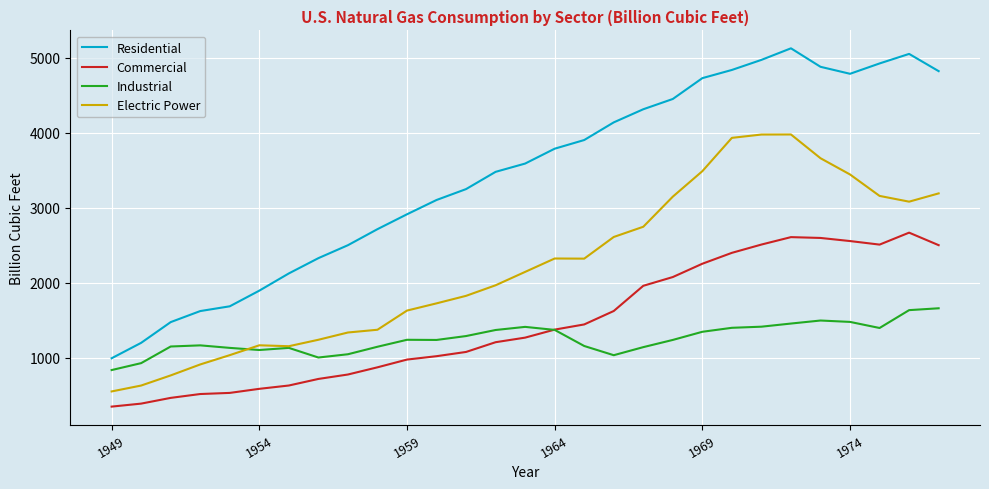

True or false: Commercial and Residential cross at least once.

False